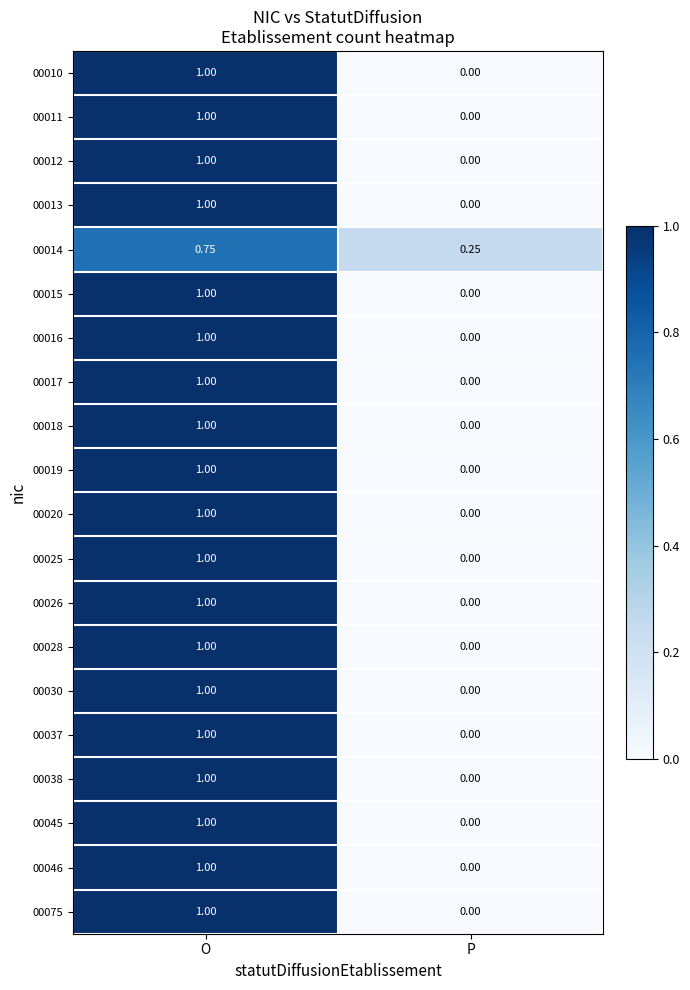

At which label is 00026 closest to 0?

P